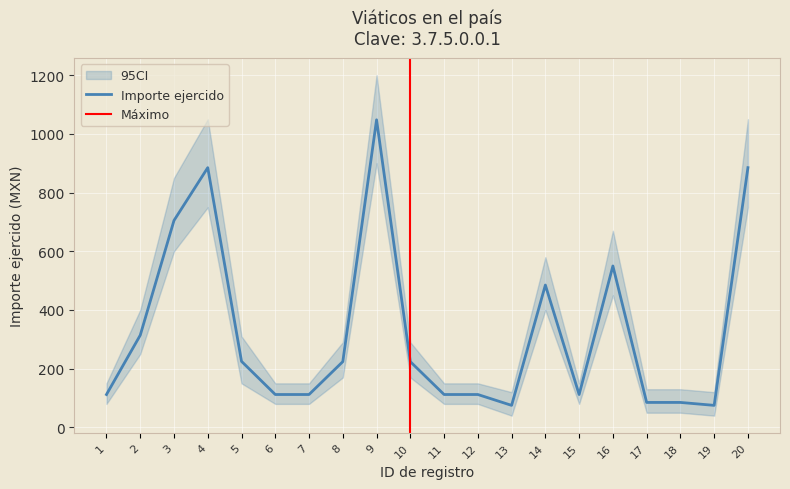

How many values are below 224?

10